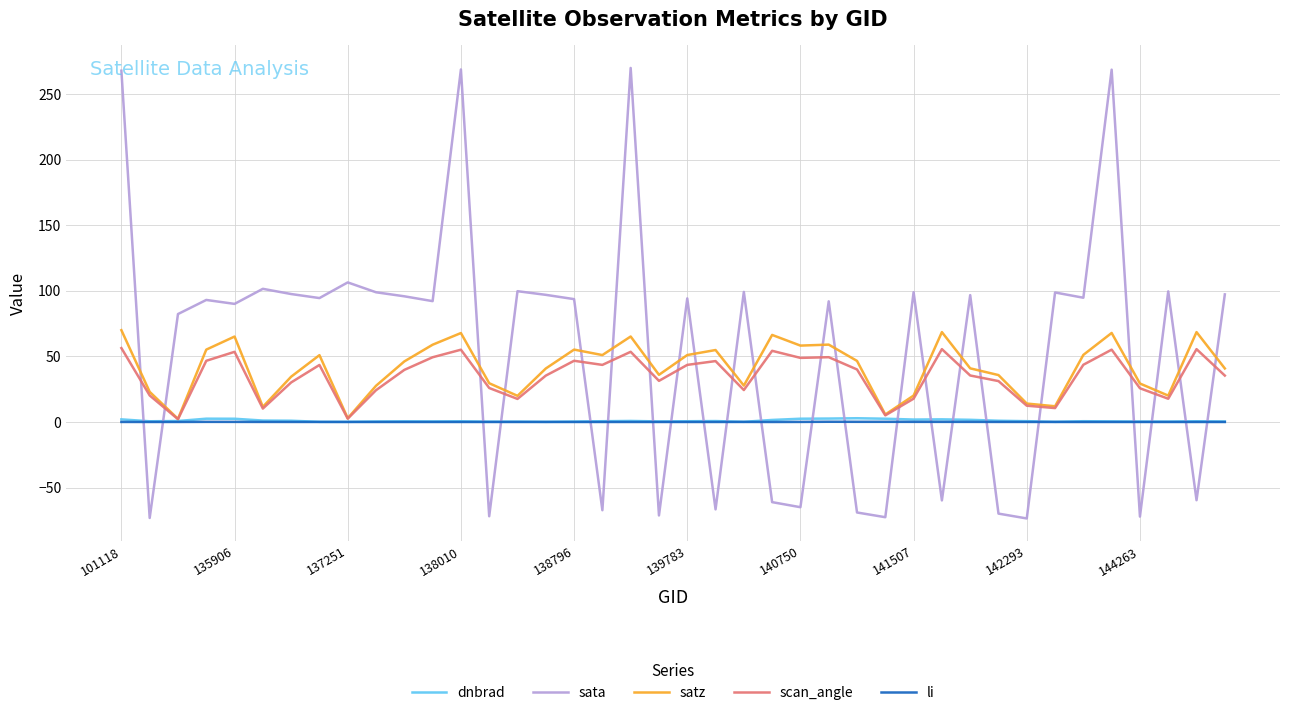

What is the maximum value shown in the chart?

270.0